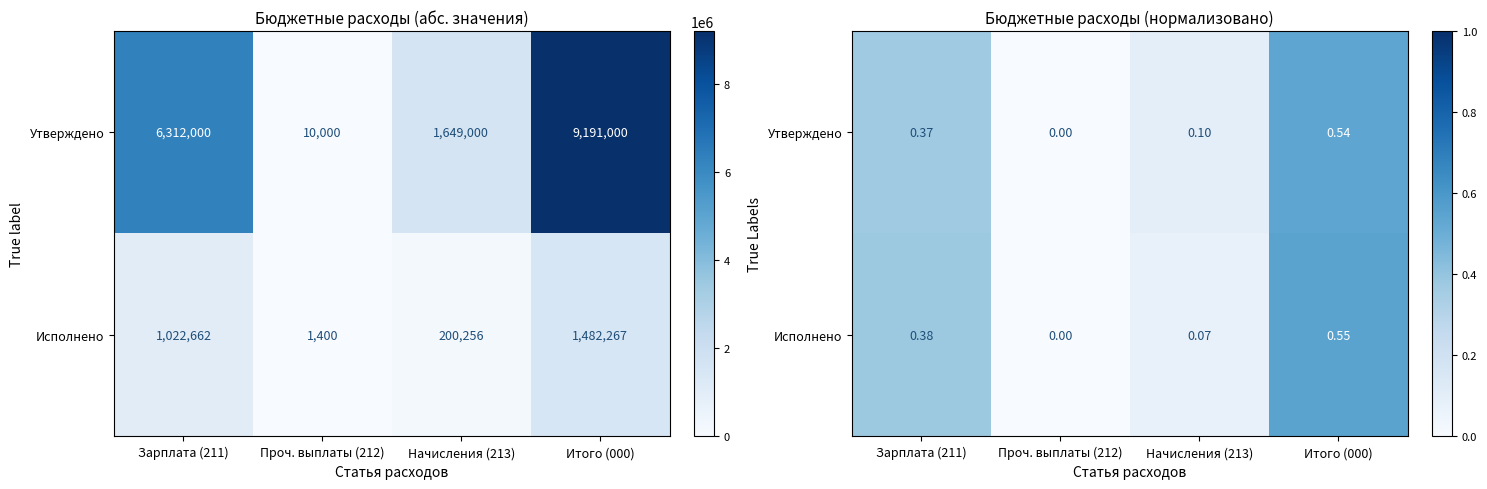

The value of Утверждено at Начисления (213) is 0.1. True or false?

True